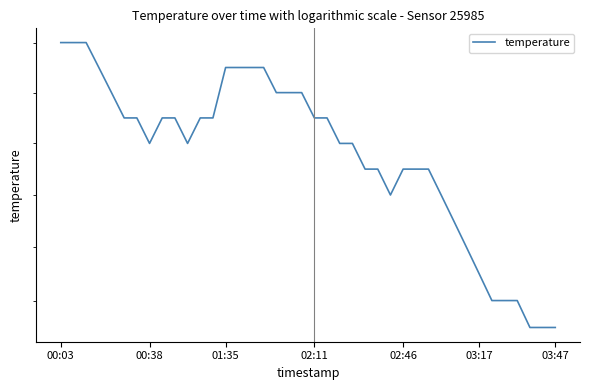

What is the difference between the second highest and minimum values?

1.1